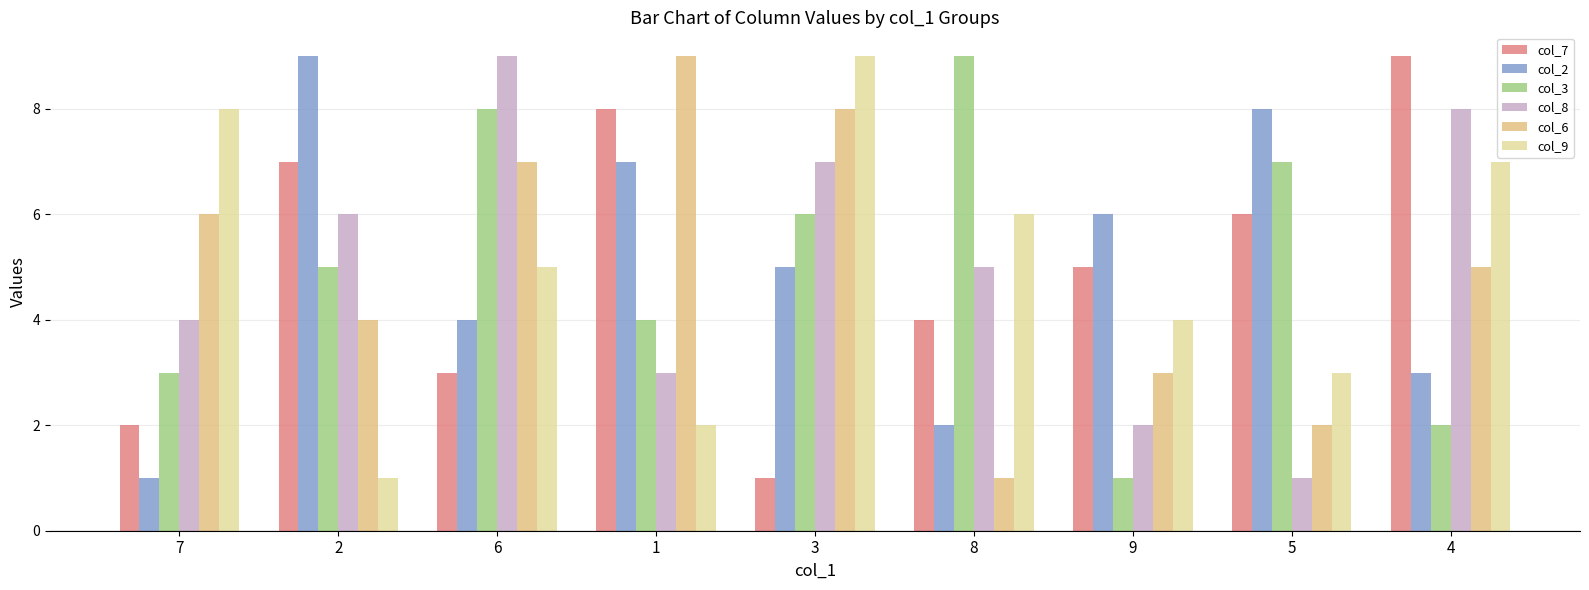

True or false: col_7 has a value of 1 at 3.

True